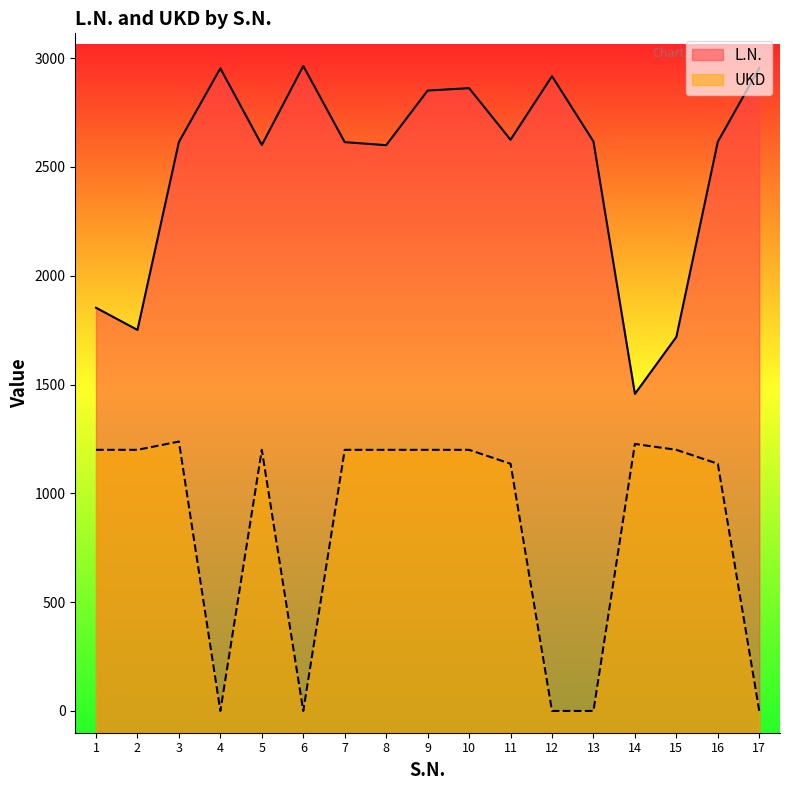

Which series has the largest total across all categories?

L.N.